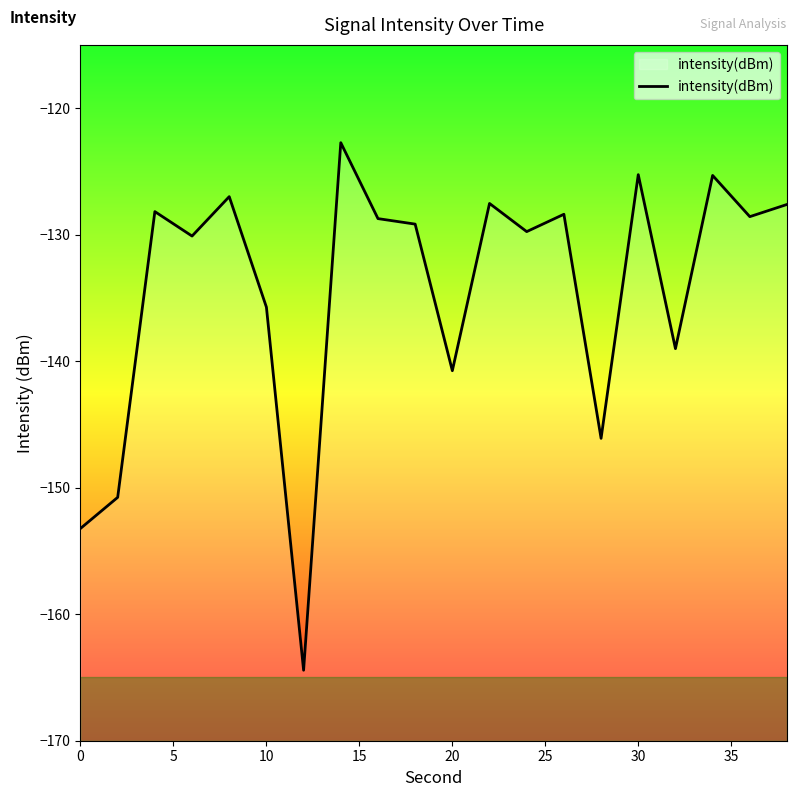

Is it true that the value at 30 is -179.8?

False